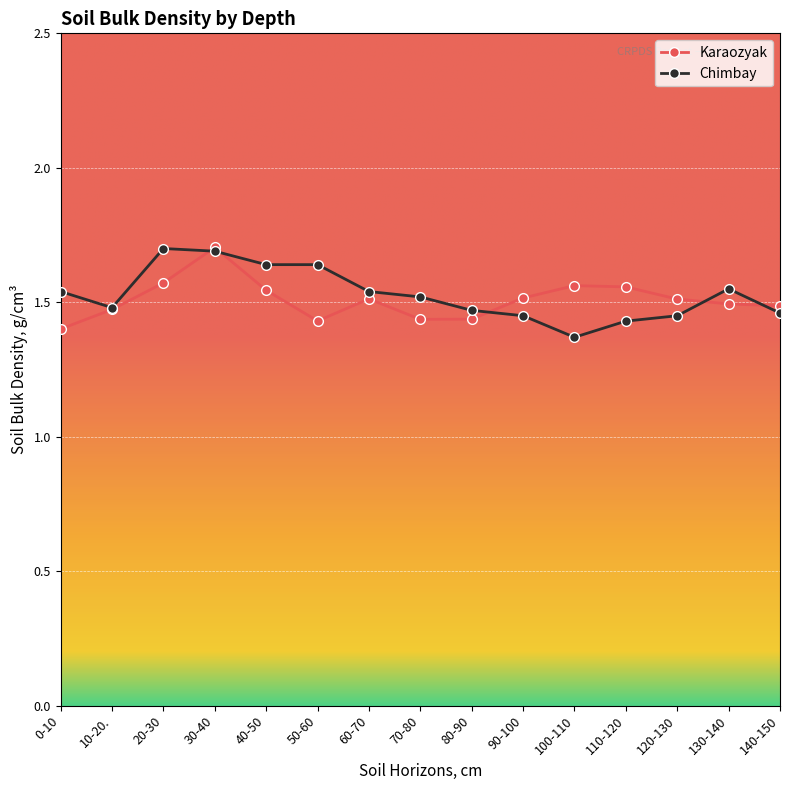

True or false: Karaozyak has more than 2 interior local peaks.

True